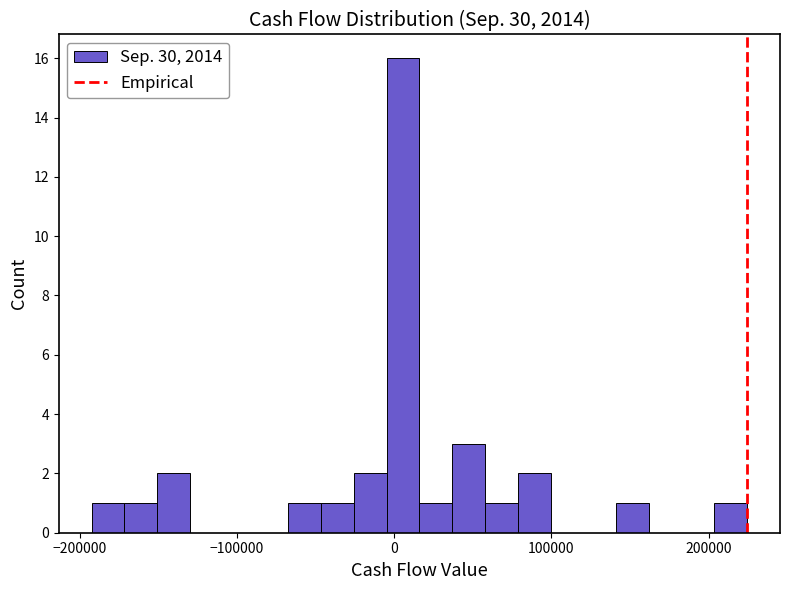

Read against the x-axis, roughly where is the centre of the tallest bar?

10000